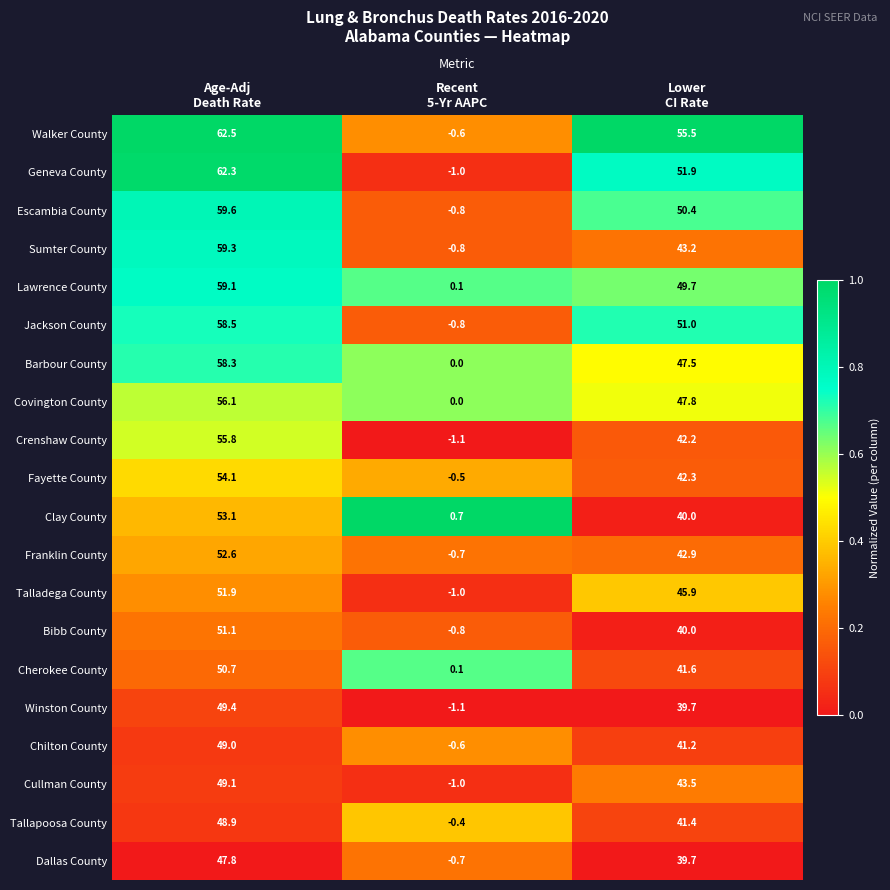

Which label corresponds to the largest value in the chart?

Age-Adj
Death Rate